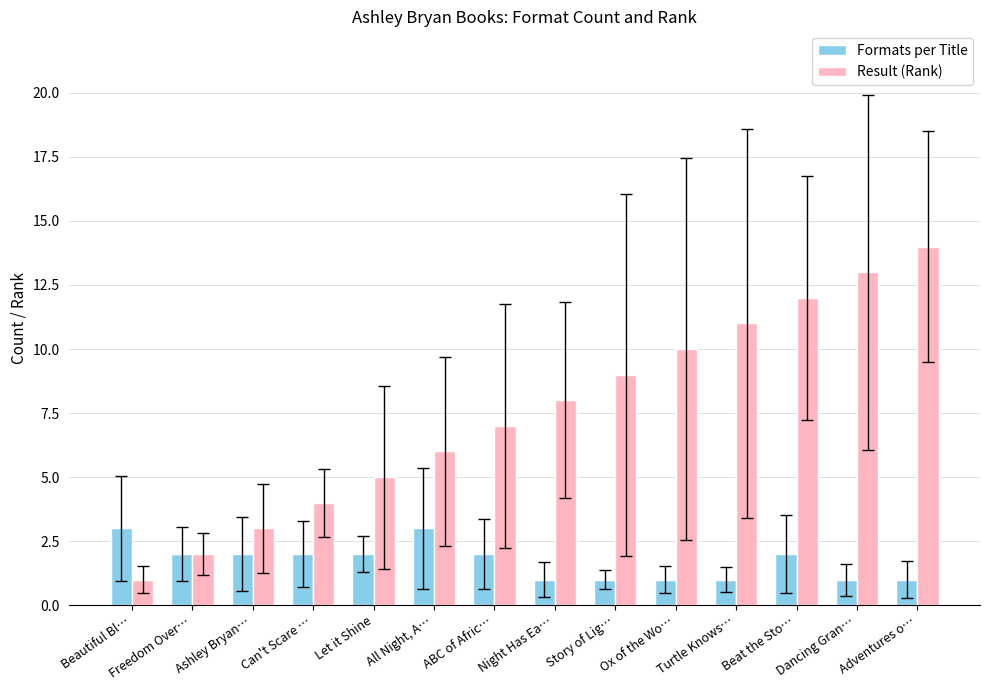

What is the total value across all series at All Night, A…?

9